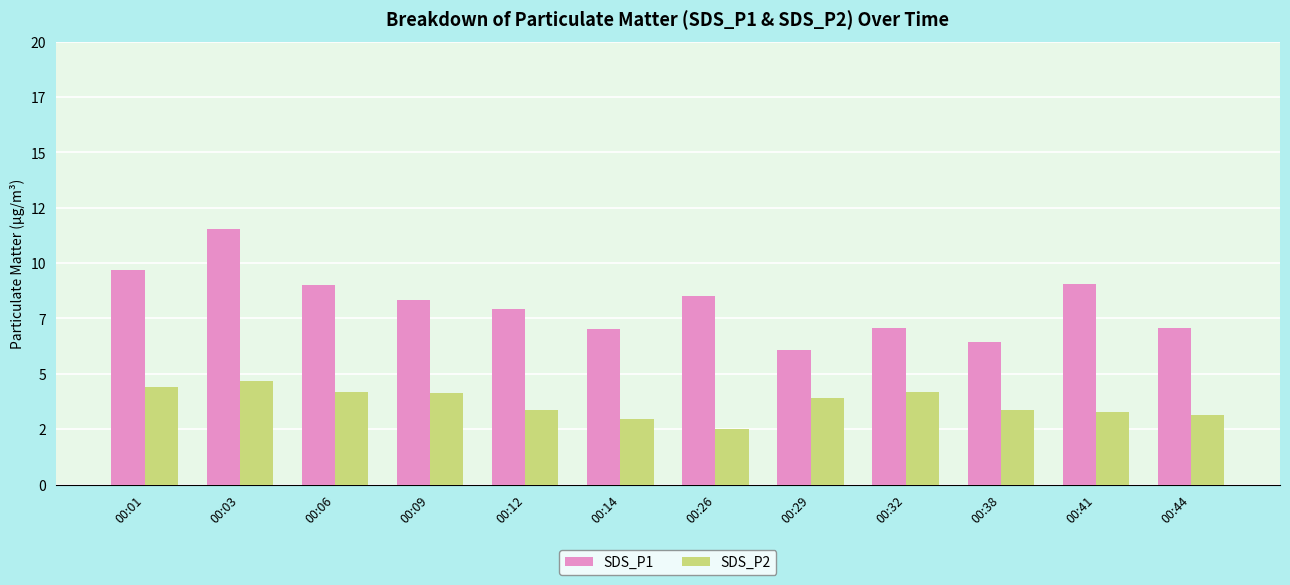

Between 00:09 and 00:12, which series saw the biggest shift?

SDS_P2